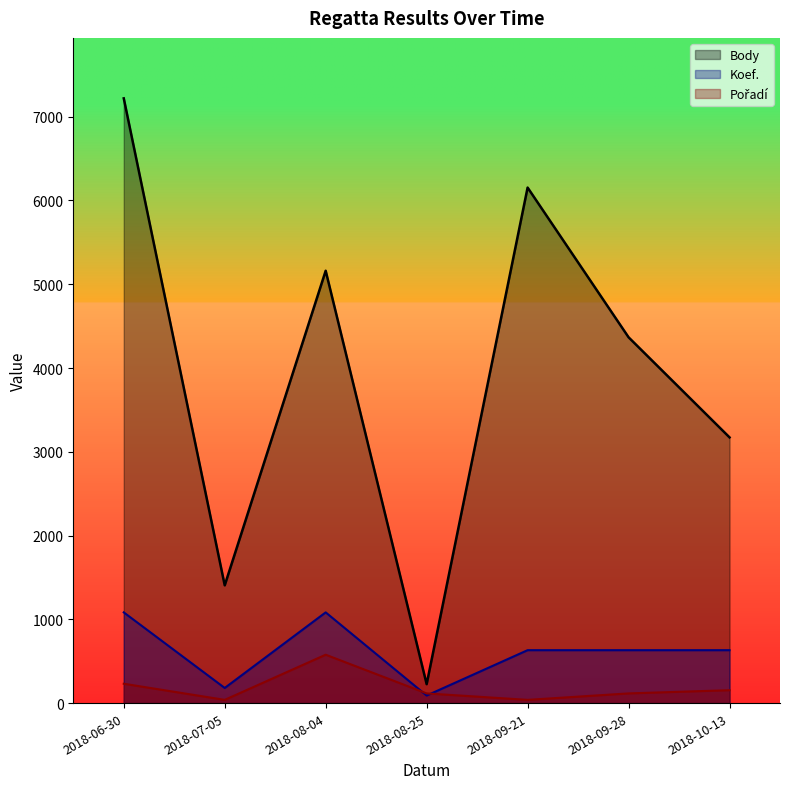

Between 2018-08-25 and 2018-09-28, which is larger?

2018-09-28